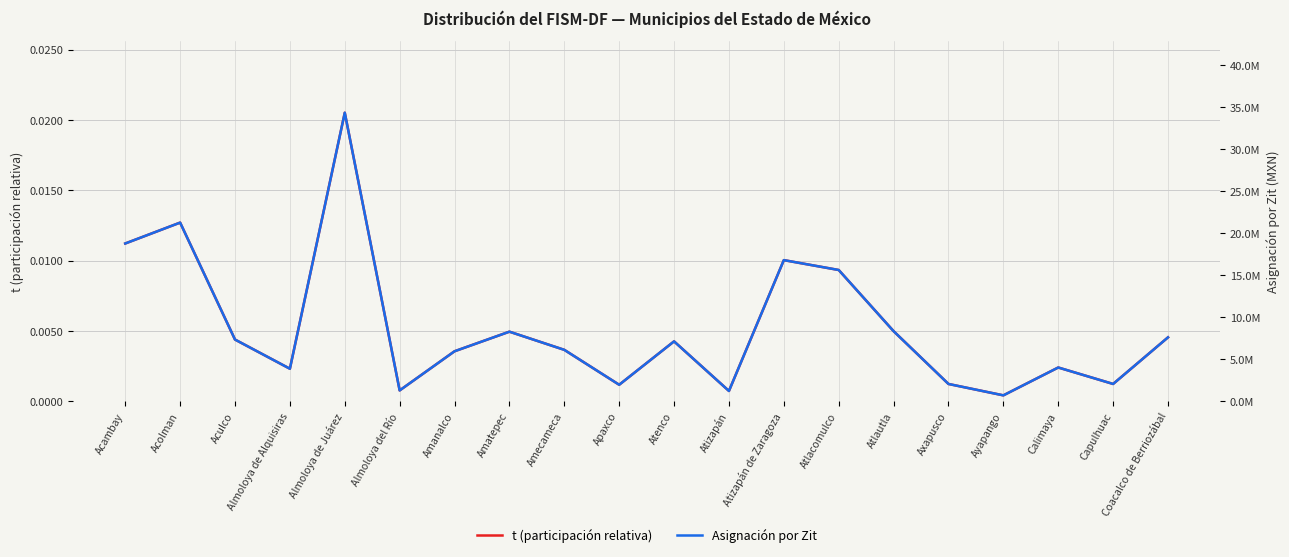

How many lines are shown in the chart?

2